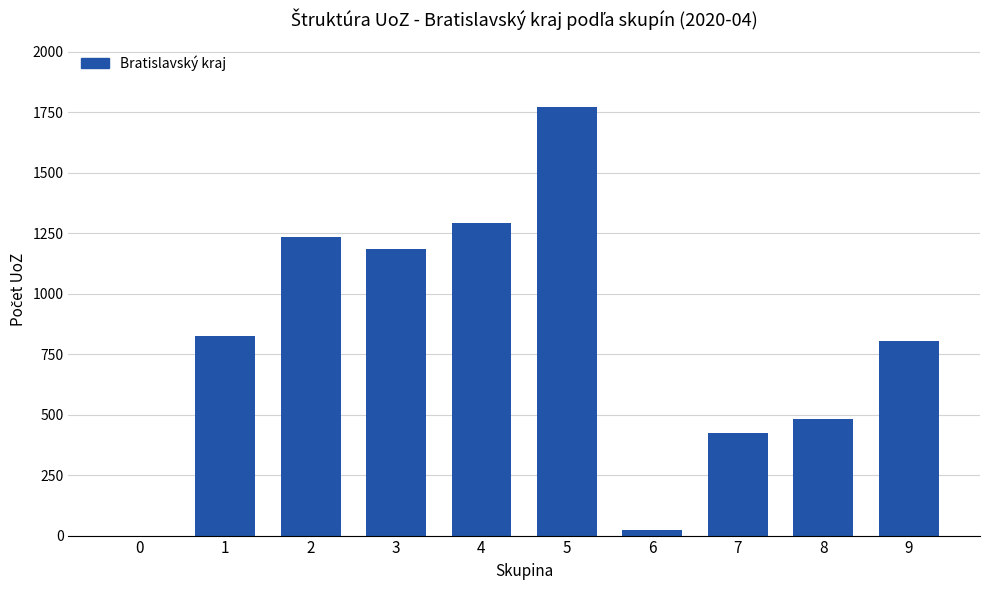

True or false: the data shows 1211 at 9.

False